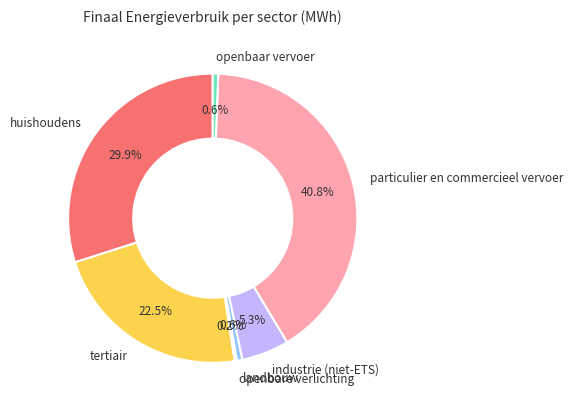

Combined, do huishoudens and industrie (niet-ETS) account for over 50%?

No